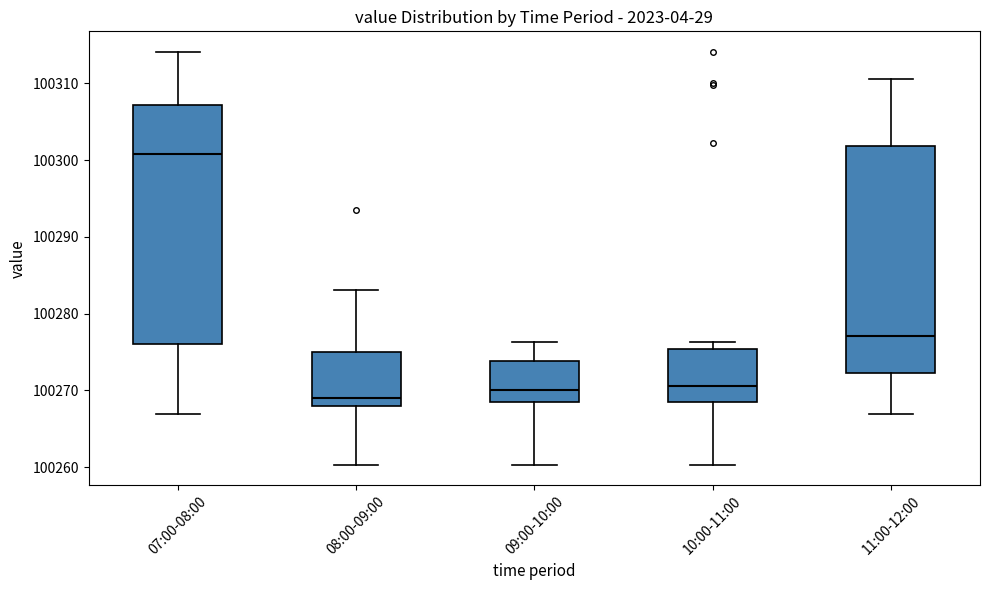

Reading left to right, transcribe this box plot: for each box, give where its median line is, the range the box spans, and where its two whiskers end, as read against the y-axis. The values are not printed on the chart, so give them approximately, as read against the axis.

07:00-08:00: median 100301, box 100276 to 100307, whiskers 100267 to 100314
08:00-09:00: median 100269, box 100268 to 100275, whiskers 100260 to 100283
09:00-10:00: median 100270, box 100268 to 100274, whiskers 100260 to 100276
10:00-11:00: median 100271, box 100268 to 100275, whiskers 100260 to 100276
11:00-12:00: median 100277, box 100272 to 100302, whiskers 100267 to 100311